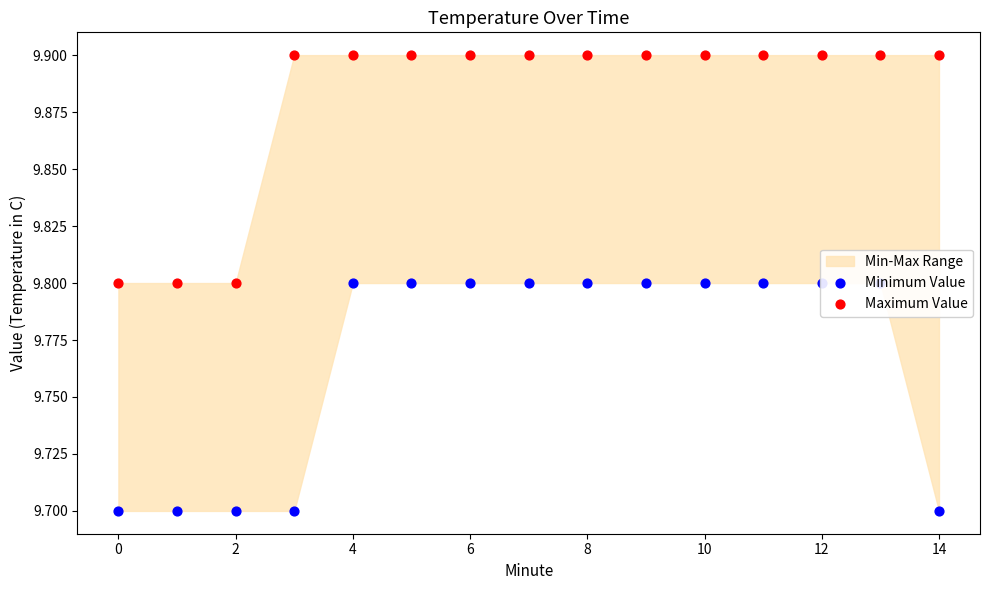

What is the total value across all series at 4?

19.7